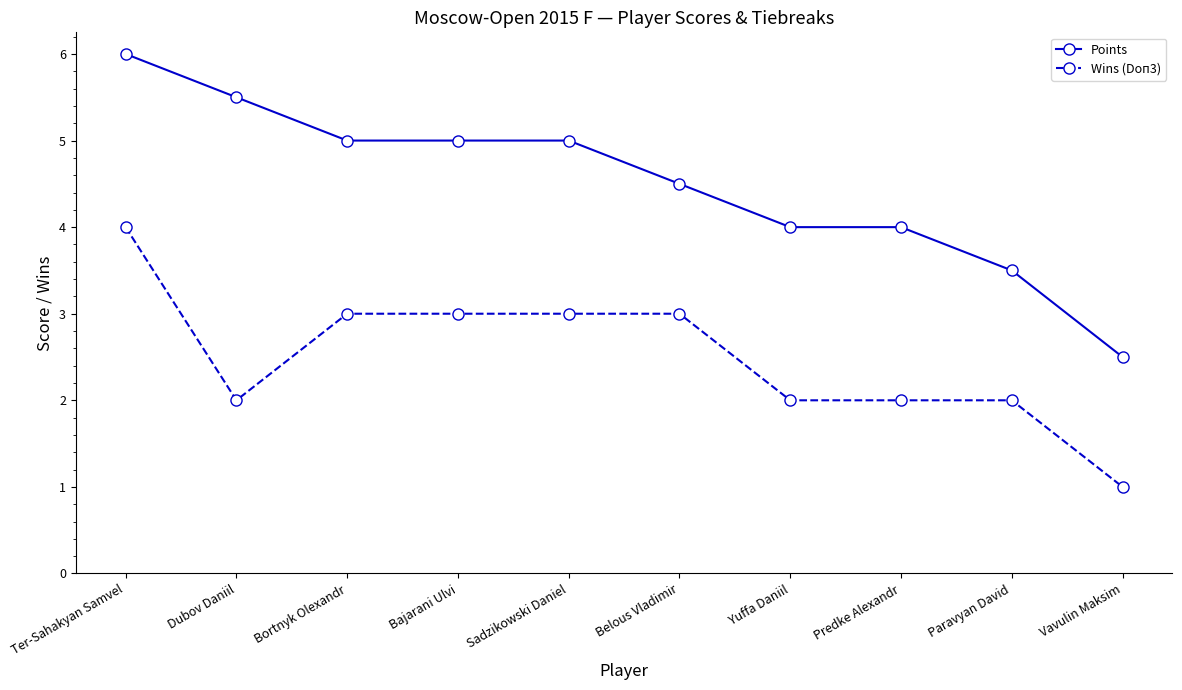

True or false: Points and Wins (Doп3) cross at least once.

False